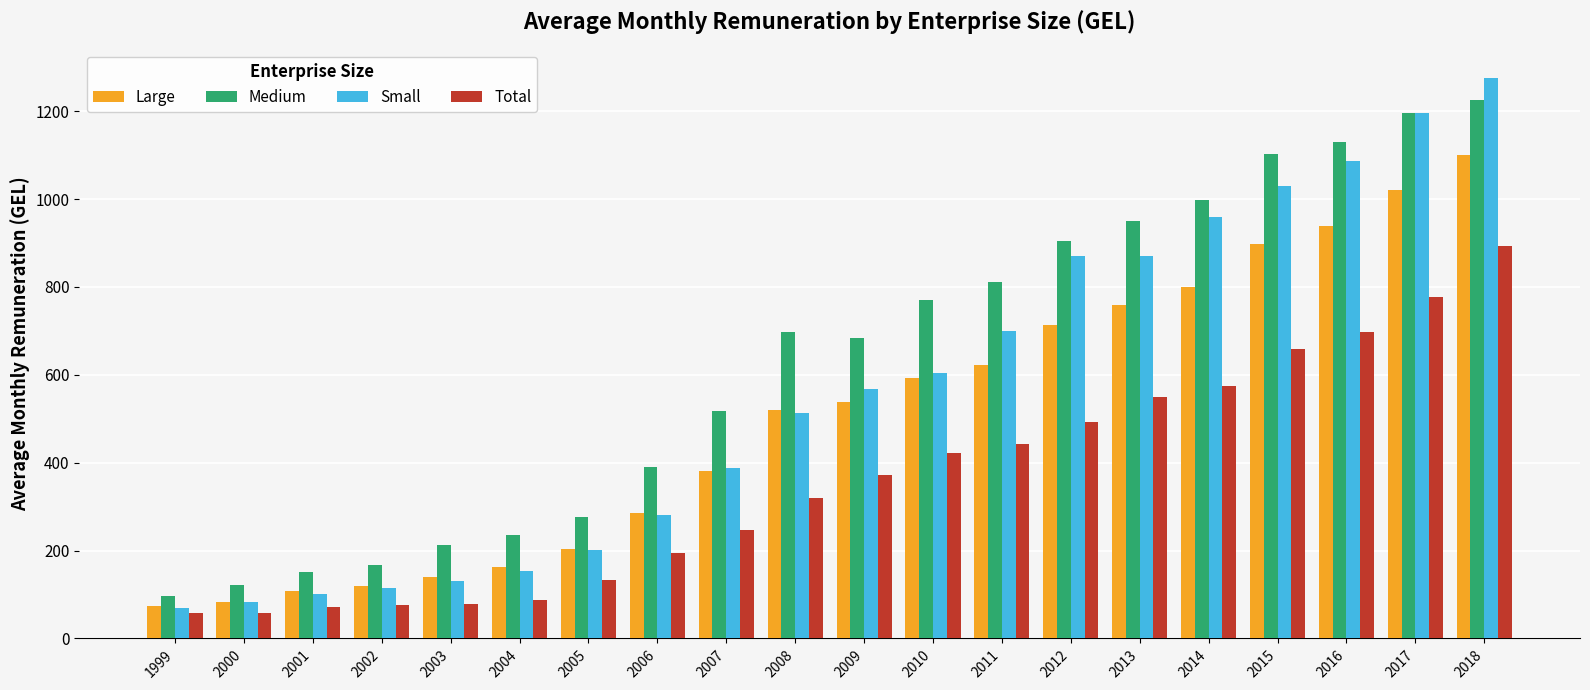

At which label does Medium reach its peak?

2018